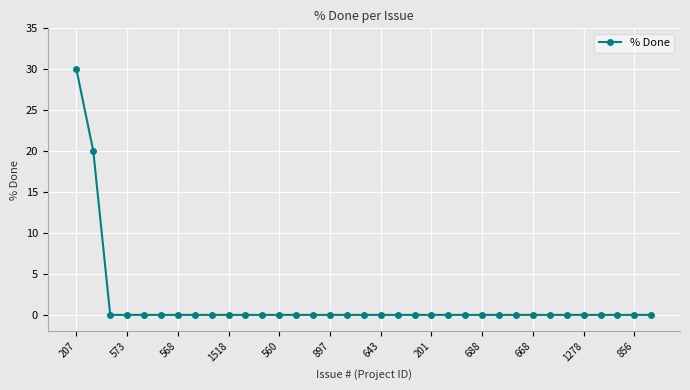

How many data points does each series have?

35